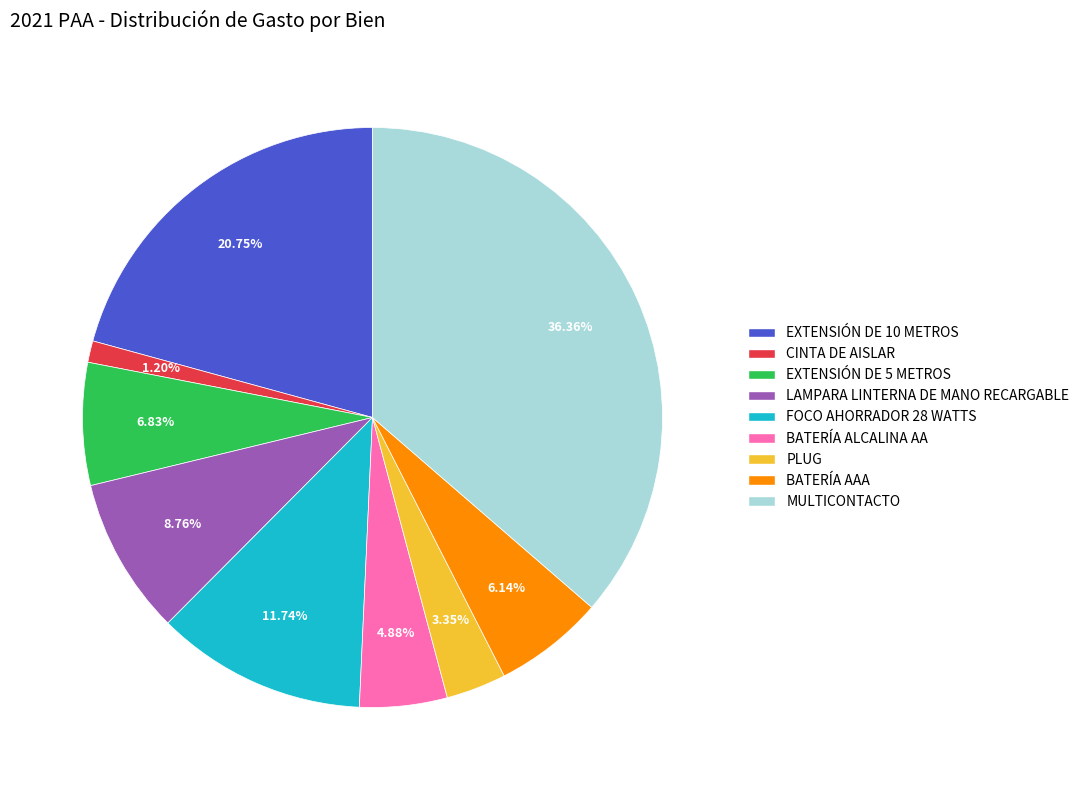

What percentage is NOT represented by LAMPARA LINTERNA DE MANO RECARGABLE?

91.2%